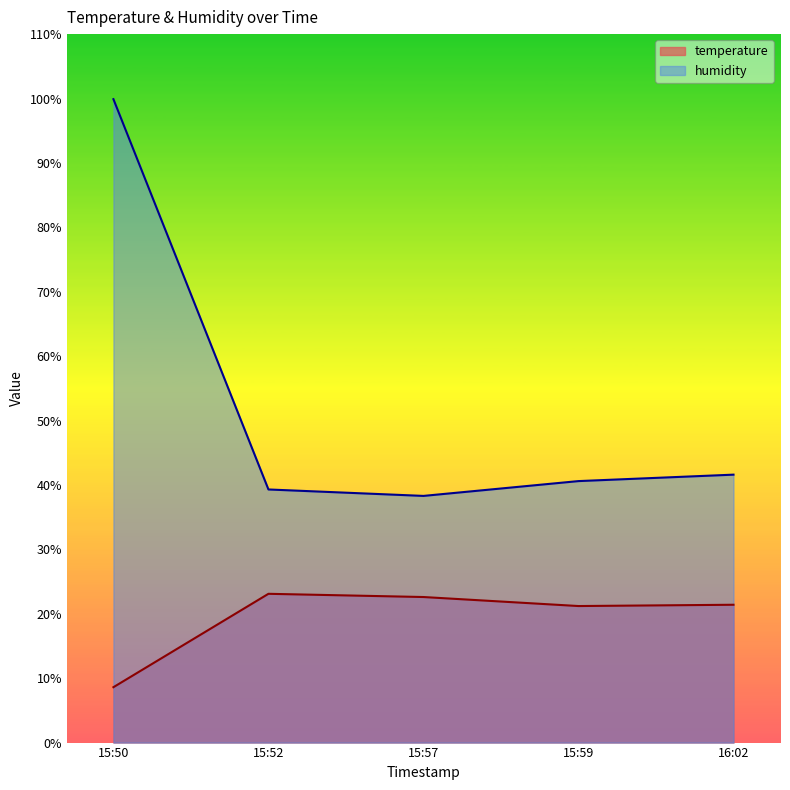

True or false: humidity and temperature cross at least once.

False